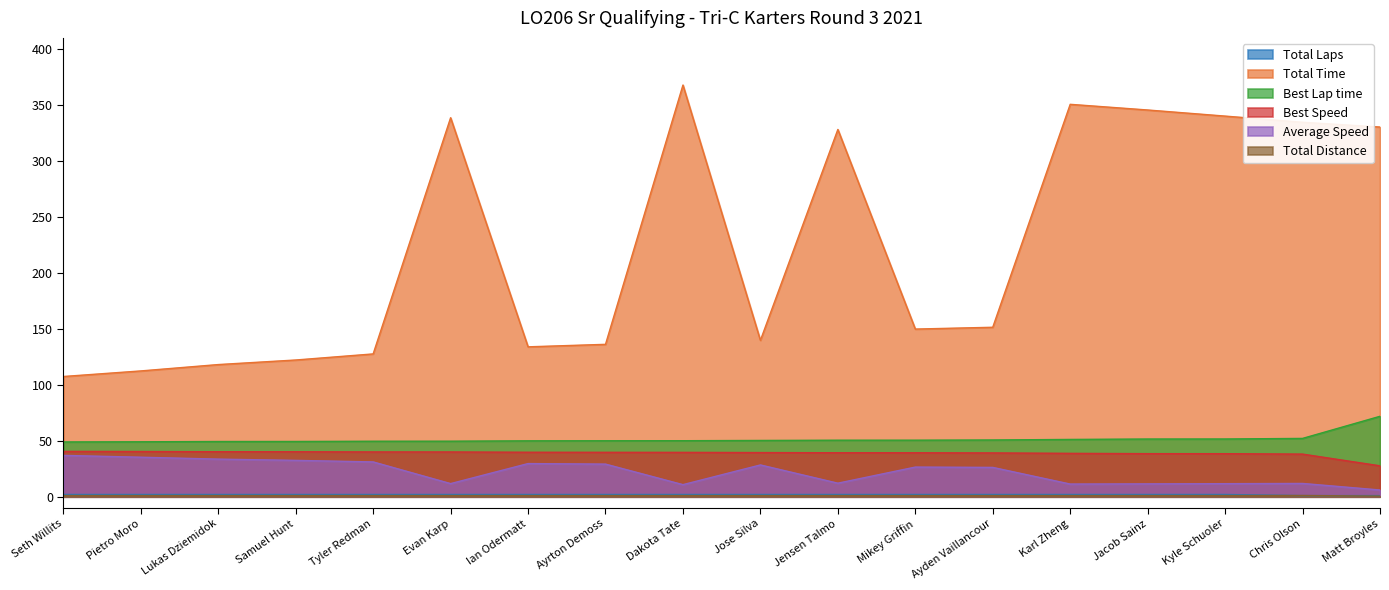

Reading left to right, transcribe all the data shown in this chart.

Total Laps: 2.0	2.0	2.0	2.0	2.0	2.0	2.0	2.0	2.0	2.0	2.0	2.0	2.0	2.0	2.0	2.0	1.0	1.0
Total Time: 107.4	112.4	118.1	122.2	127.6	338.6	133.9	136.2	367.9	139.7	328.2	149.8	151.4	350.6	345.6	340.1	334.6	330.3
Best Lap time: 48.9	49.1	49.3	49.4	49.6	49.6	49.9	50.0	50.0	50.3	50.5	50.5	50.7	51.2	51.5	51.6	52.1	71.9
Best Speed: 40.5	40.4	40.2	40.2	40.0	40.0	39.7	39.7	39.6	39.5	39.3	39.3	39.1	38.8	38.5	38.5	38.1	27.6
Average Speed: 36.9	35.3	33.6	32.5	31.1	11.7	29.6	29.1	10.8	28.4	12.1	26.5	26.2	11.3	11.5	11.7	11.9	6.0
Total Distance: 1.1	1.1	1.1	1.1	1.1	1.1	1.1	1.1	1.1	1.1	1.1	1.1	1.1	1.1	1.1	1.1	1.1	0.6